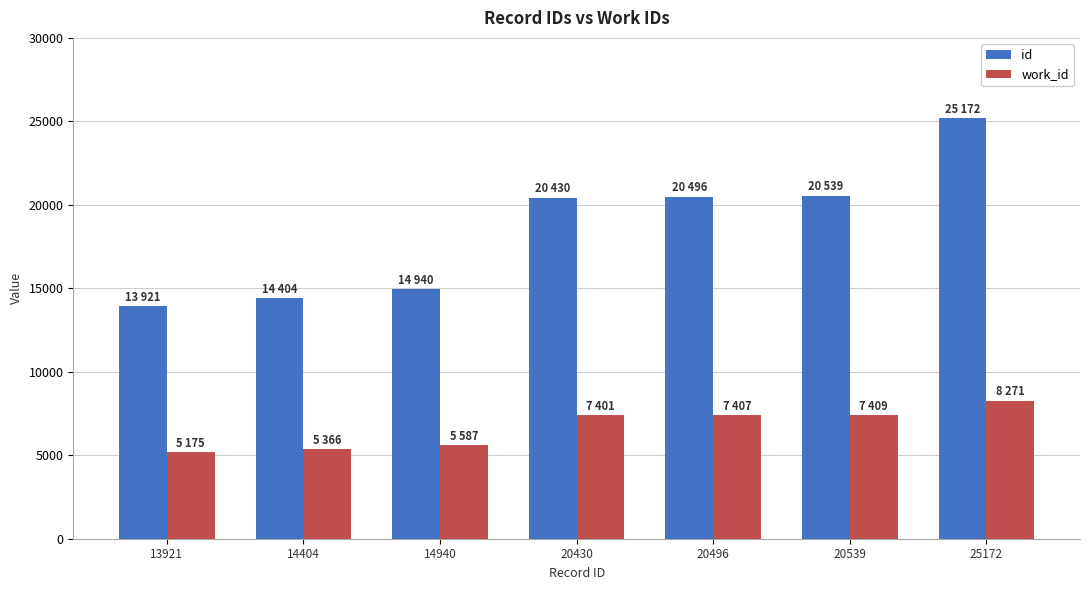

What is the difference between the maximum and minimum values in the id series?

11251